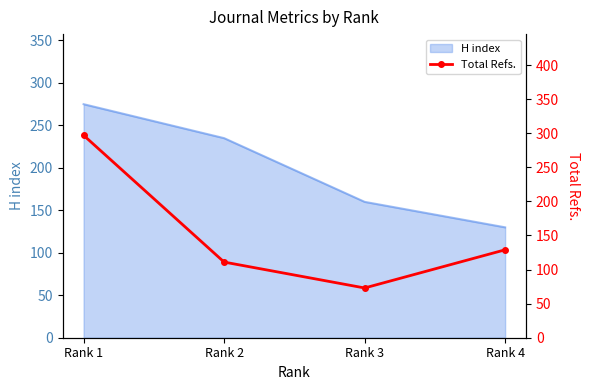

True or false: H index has more than 1 points higher than both neighbors.

False